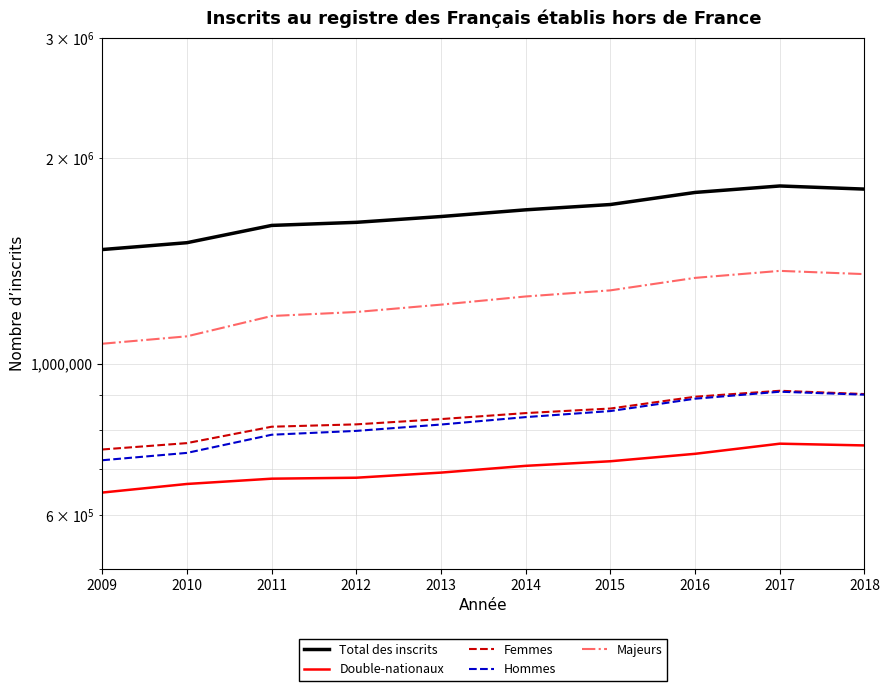

True or false: Double-nationaux and Femmes cross at least once.

False